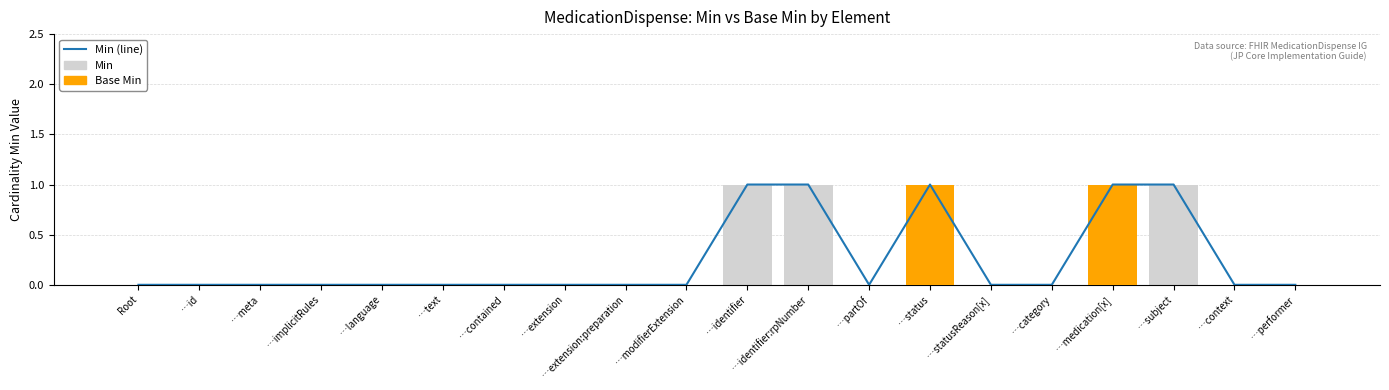

What is the total value across all series at …medication[x]?

3